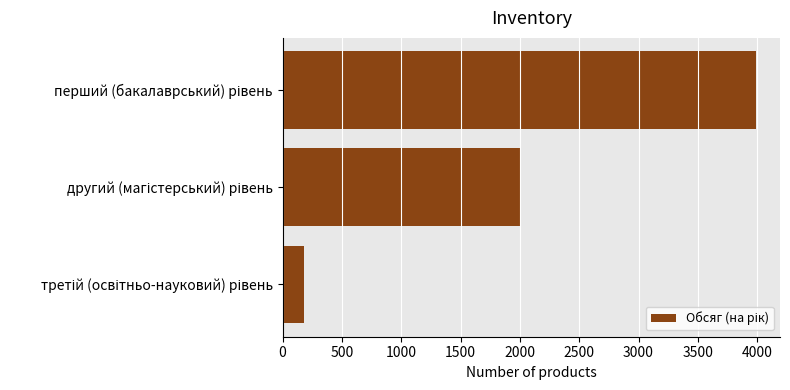

What is the smallest value displayed?

183